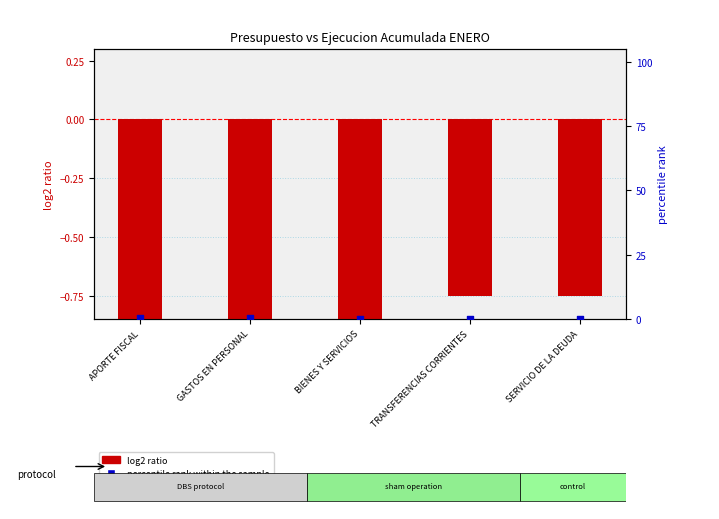

What are all the series names shown in the legend?

log2 ratio, percentile rank within the sample